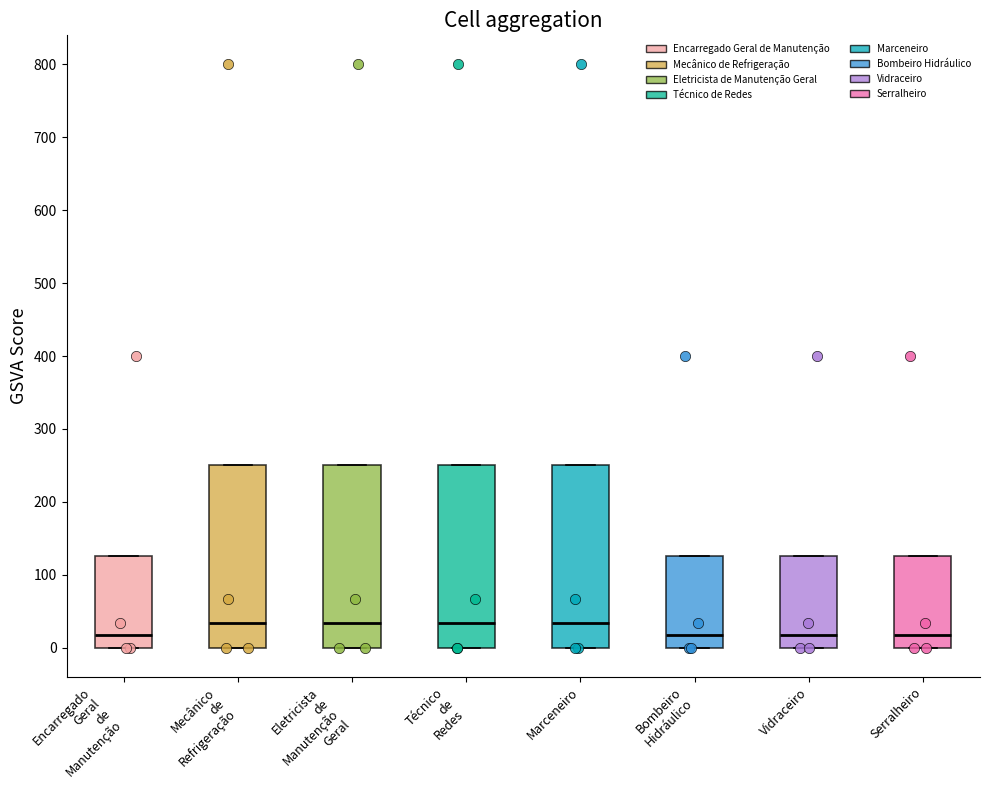

Reading left to right, read every box against the y-axis: the position of its median line, the range the box covers, and the ends of its whiskers. The values are not printed on the chart, so give them approximately, as read against the axis.

Encarregado Geral de Manutenção: median 20, box 0 to 130, whiskers 0 to 130
Mecânico de Refrigeração: median 30, box 0 to 250, whiskers 0 to 250
Eletricista de Manutenção Geral: median 30, box 0 to 250, whiskers 0 to 250
Técnico de Redes: median 30, box 0 to 250, whiskers 0 to 250
Marceneiro: median 30, box 0 to 250, whiskers 0 to 250
Bombeiro Hidráulico: median 20, box 0 to 130, whiskers 0 to 130
Vidraceiro: median 20, box 0 to 130, whiskers 0 to 130
Serralheiro: median 20, box 0 to 130, whiskers 0 to 130